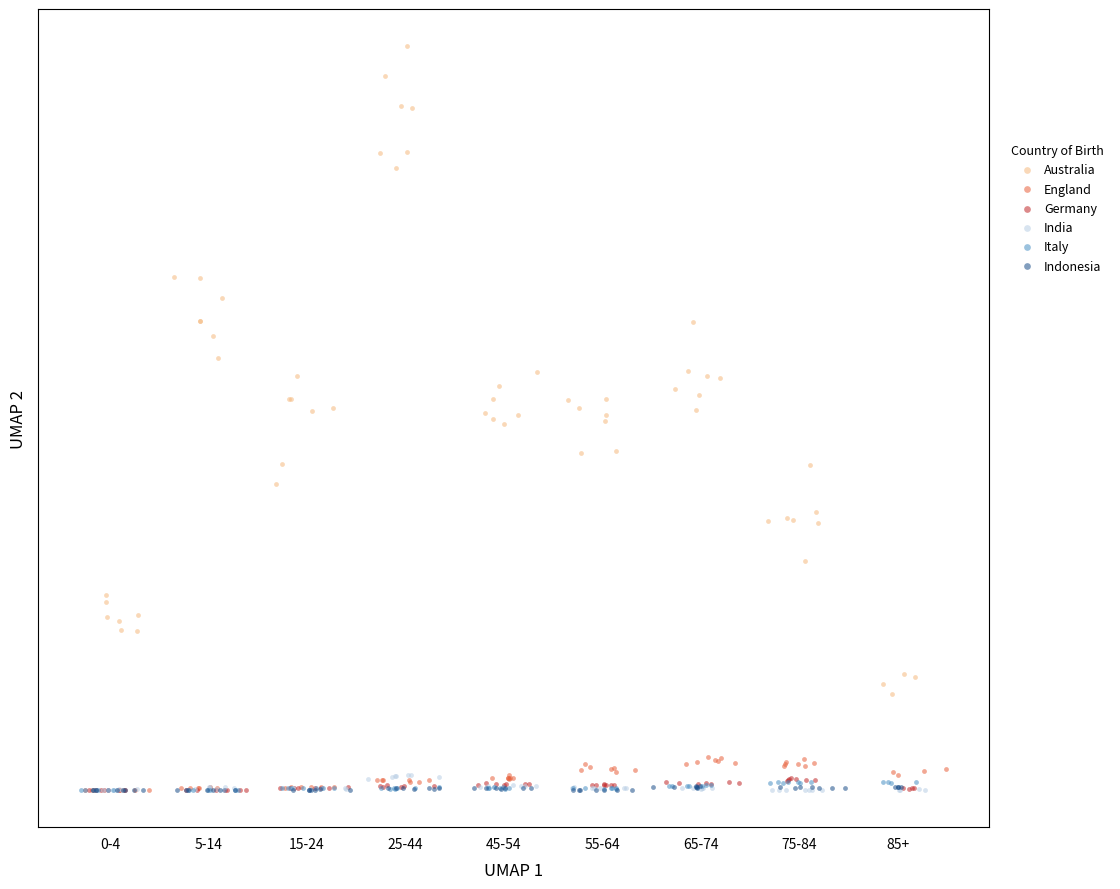

What are all the series names shown in the legend?

Australia, England, Germany, India, Italy, Indonesia